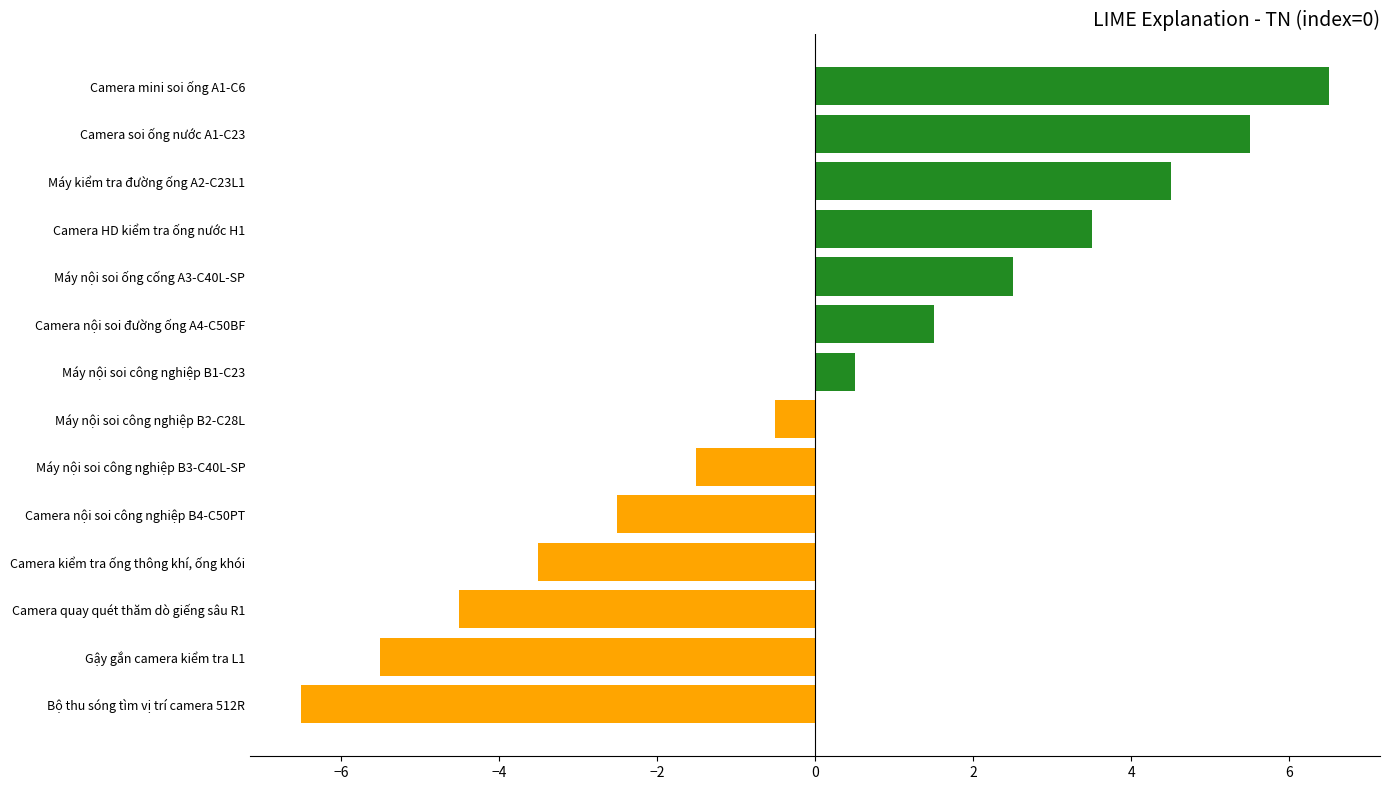

Count the number of categories in the chart.

14